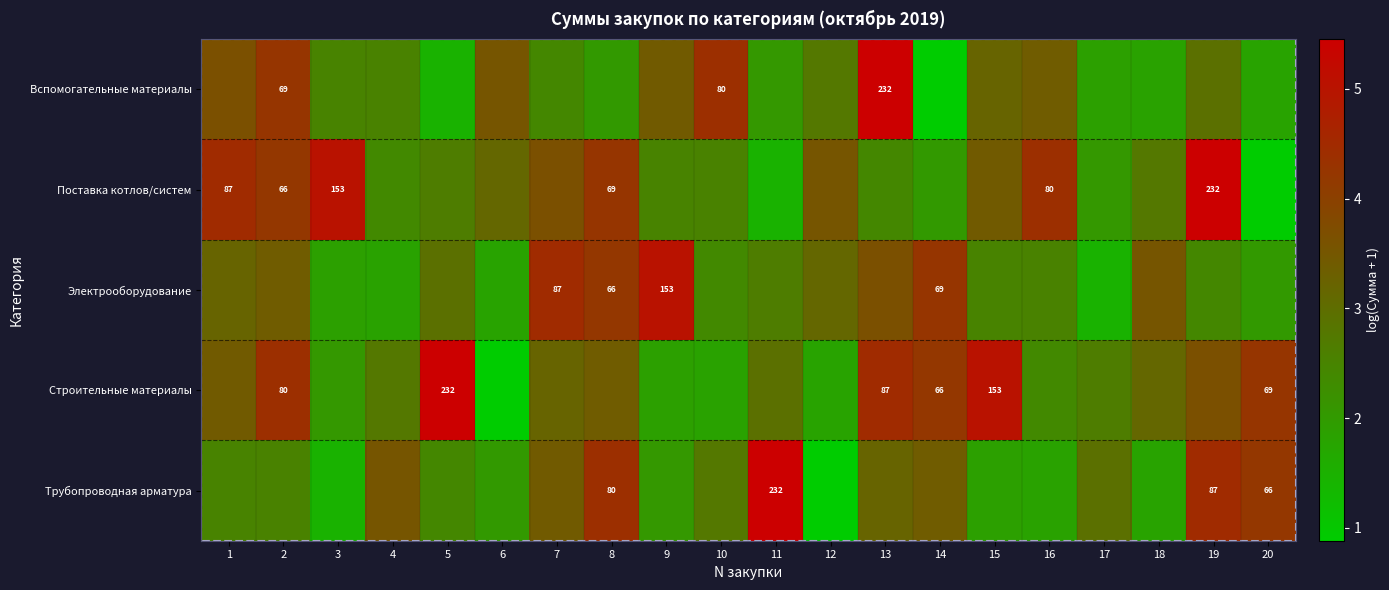

Is it true that Электрооборудование equals 2.3 at 17?

False